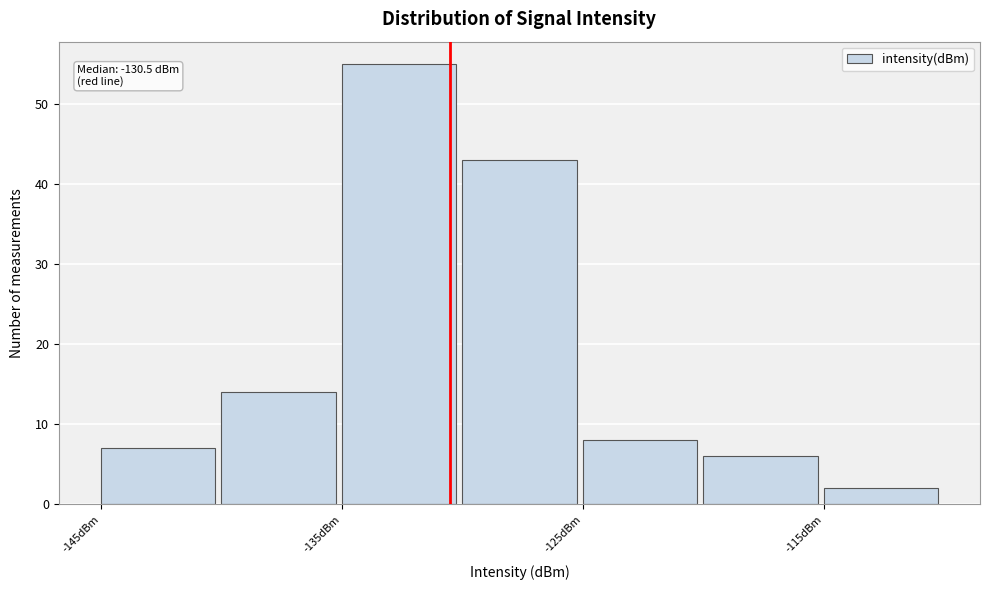

Over which range of the x-axis is the bar tallest?

-135 to -130